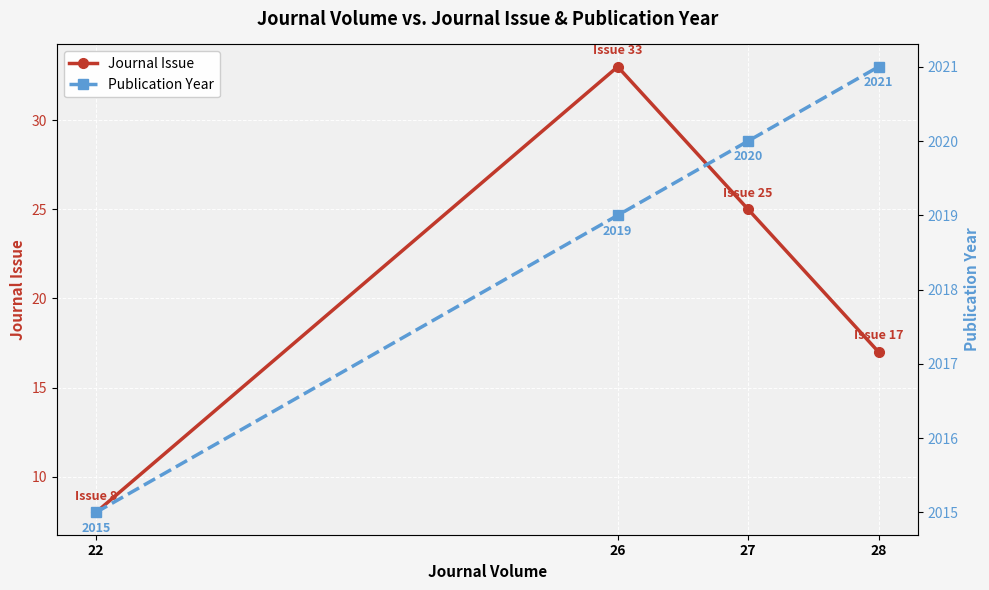

Reading left to right, what are all the values shown in this chart?

Journal Issue: 8	33	25	17
Publication Year: 2015	2019	2020	2021